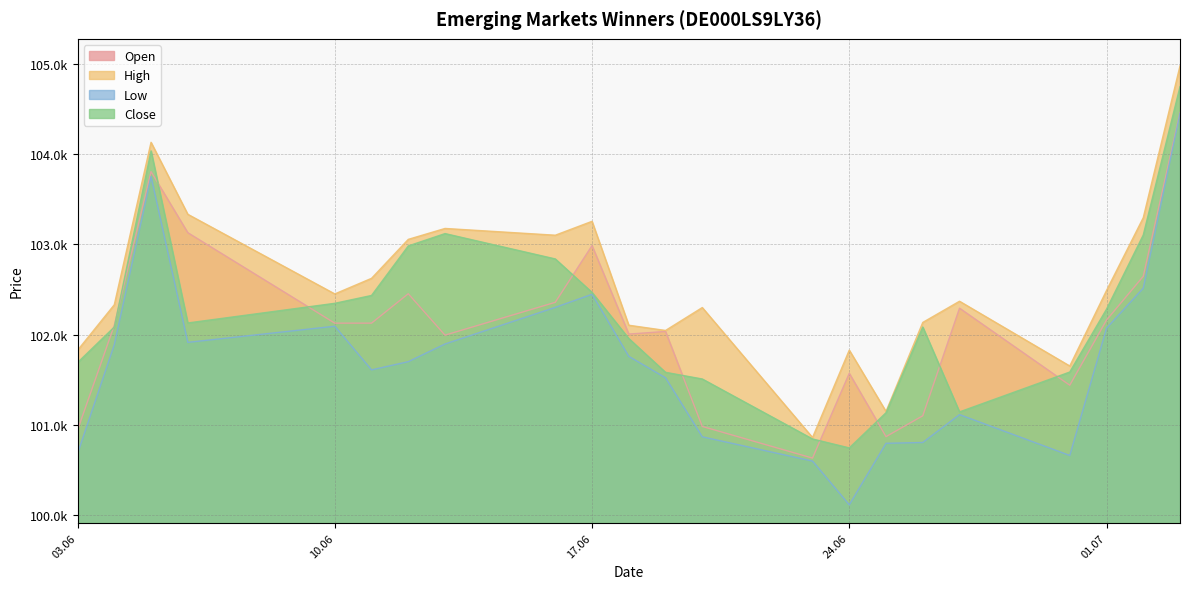

Does the chart have visible grid lines?

Yes